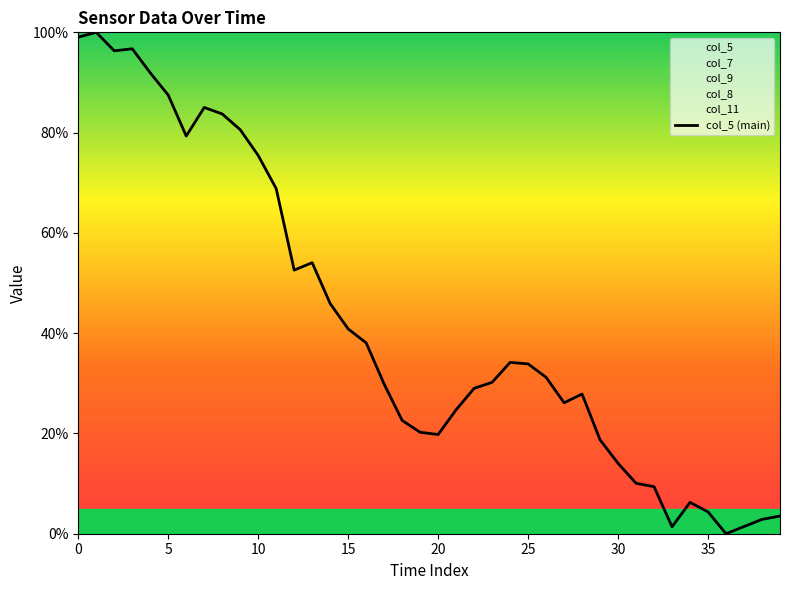

Which has a higher value, 12 or 32?

12